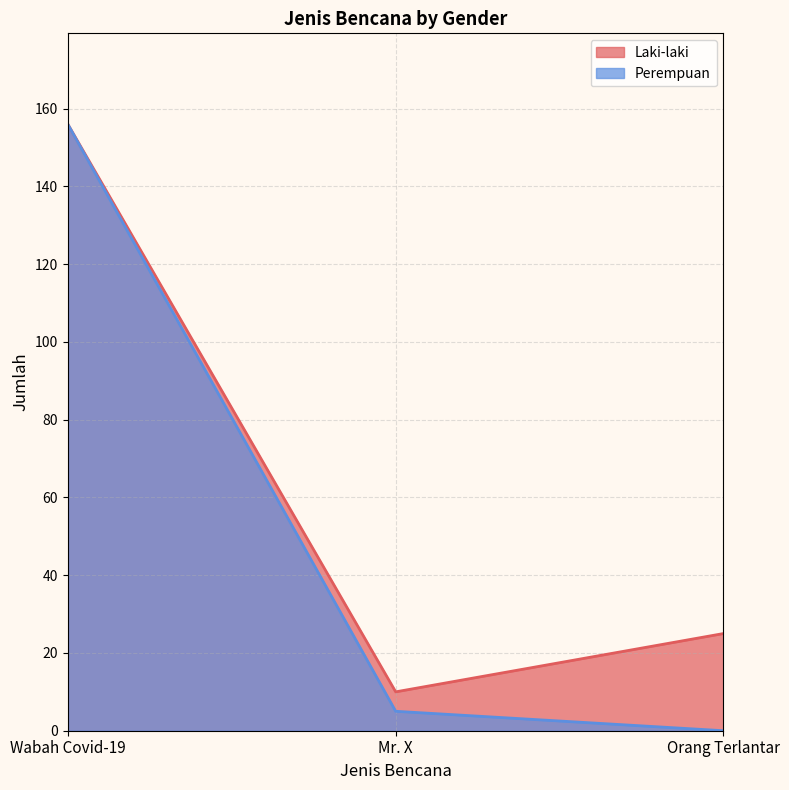

What is the maximum value for Perempuan?

156